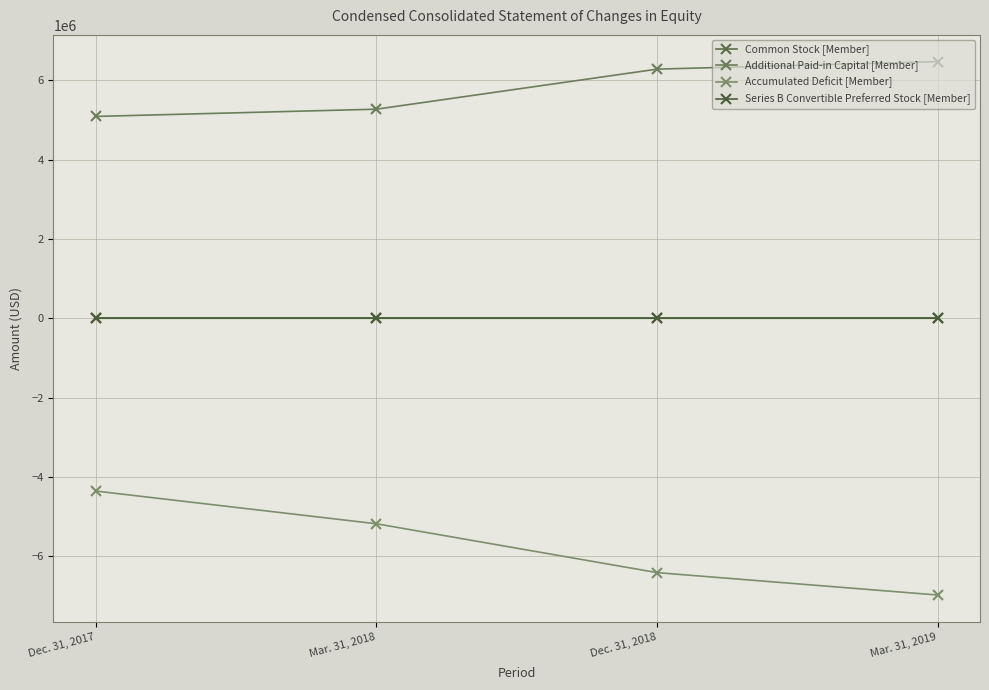

True or false: Series B Convertible Preferred Stock [Member] has more than 1 points higher than both neighbors.

False